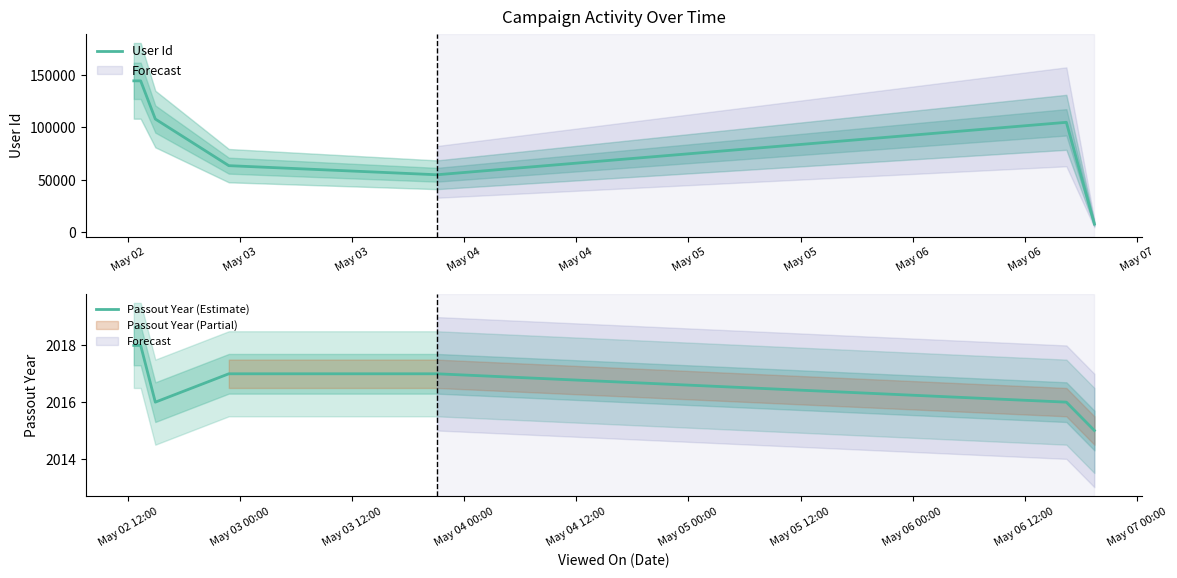

At how many categories does at least one series exceed 117486?

2